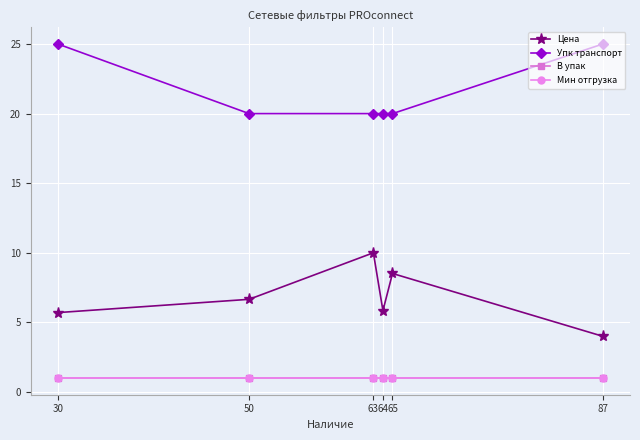

Is this an area chart (filled region under the line)?

No